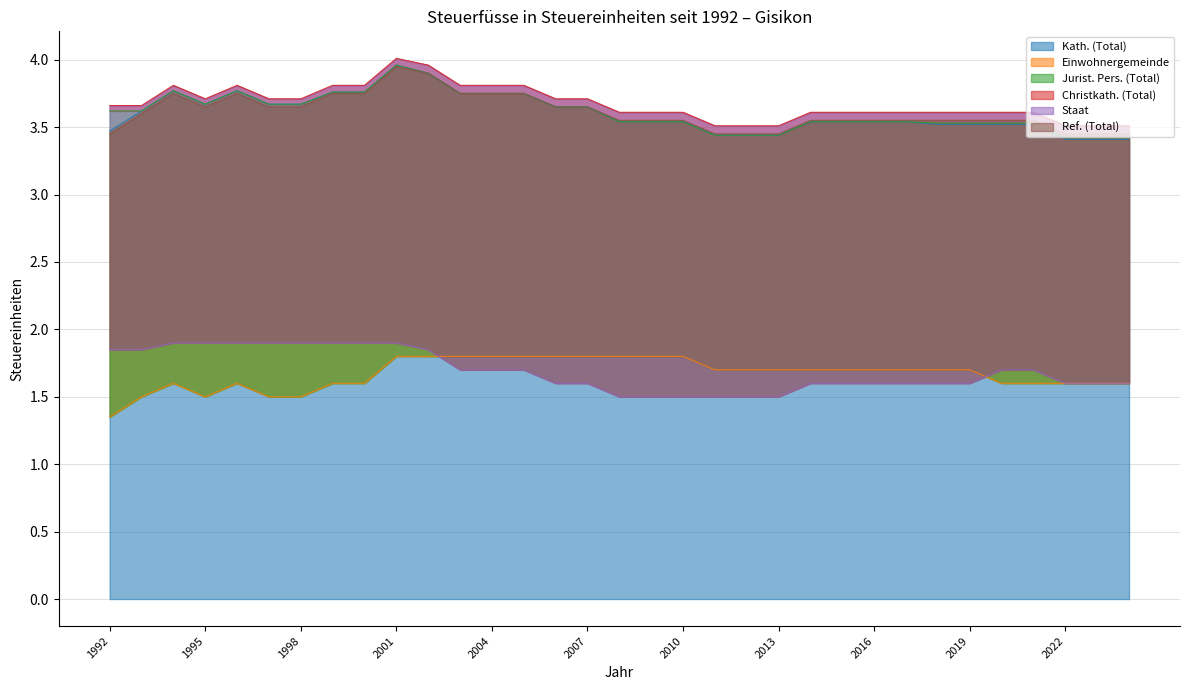

Is the value of Staat at 2020 greater than the value of Ref. (Total) at 2003?

No